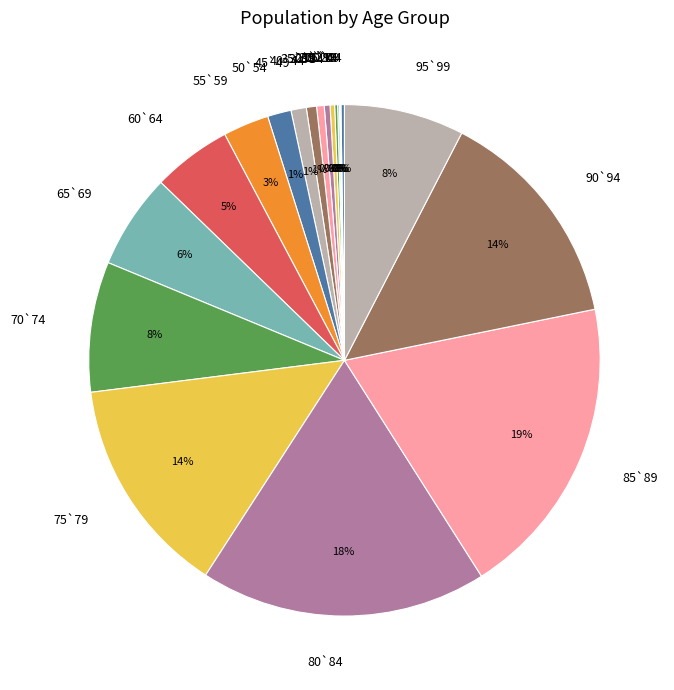

Is the sum of 55`59 and 70`74 greater than half?

No